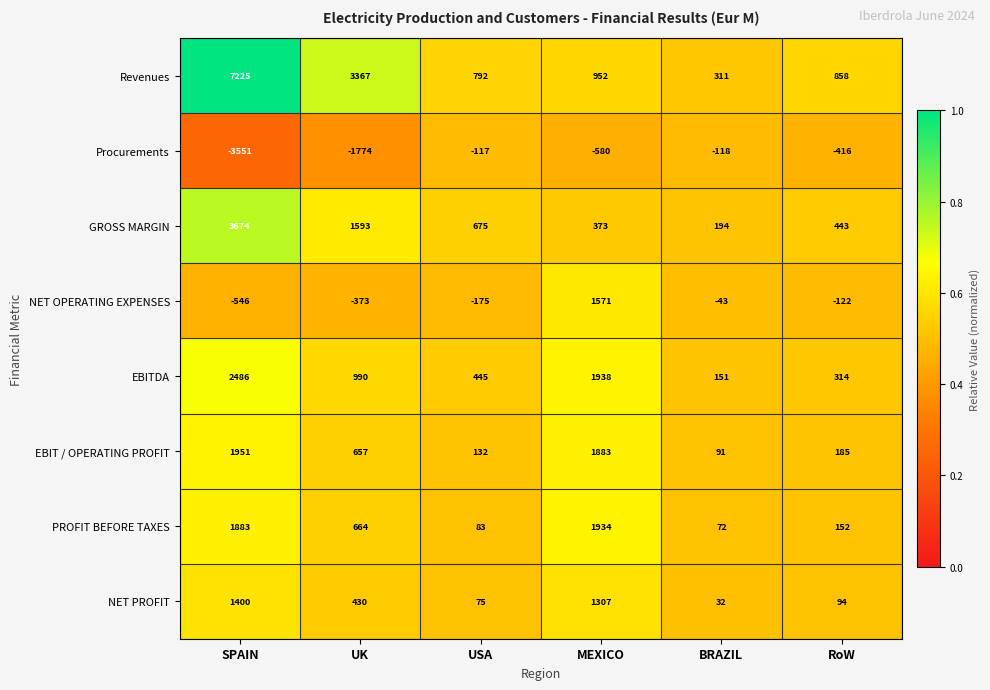

Rank the series at SPAIN from lowest to highest value.

Procurements, NET OPERATING EXPENSES, NET PROFIT, PROFIT BEFORE TAXES, EBIT / OPERATING PROFIT, EBITDA, GROSS MARGIN, Revenues